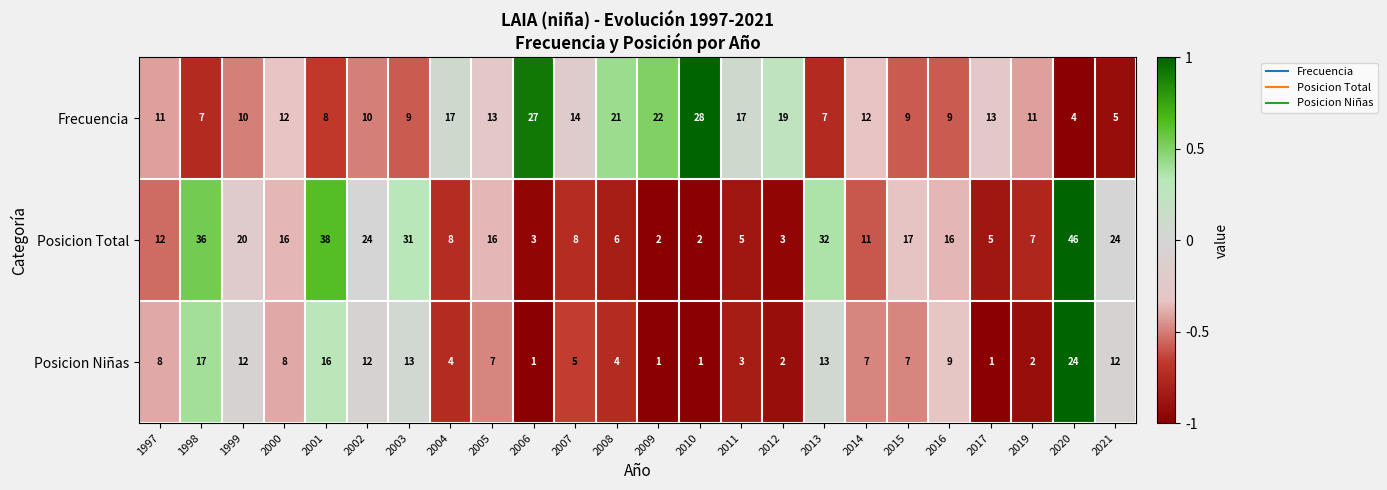

At which category does the chart reach its peak across all series?

2020